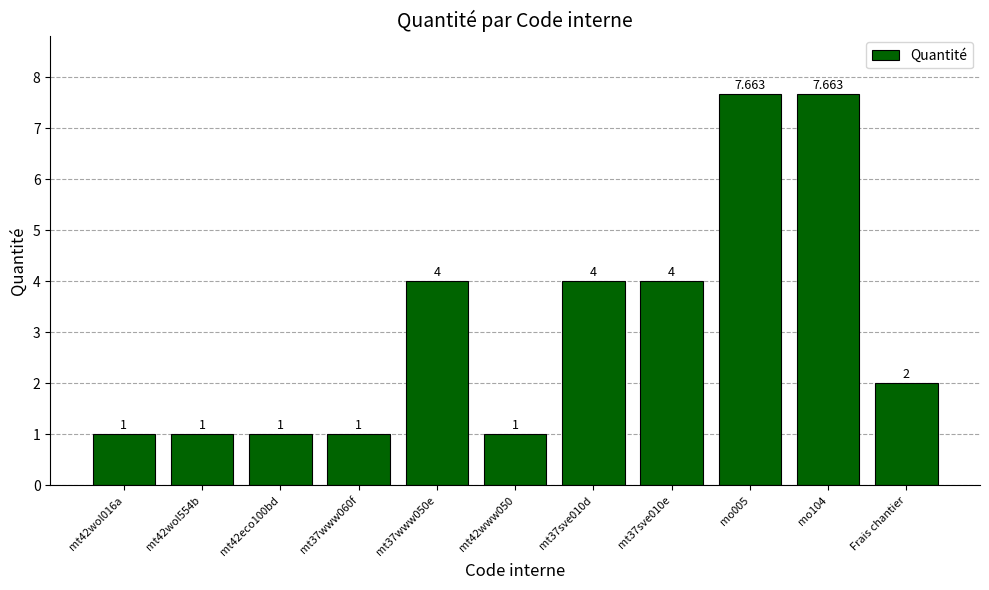

What is the change in value from mt37www060f to Frais chantier?

+1.0